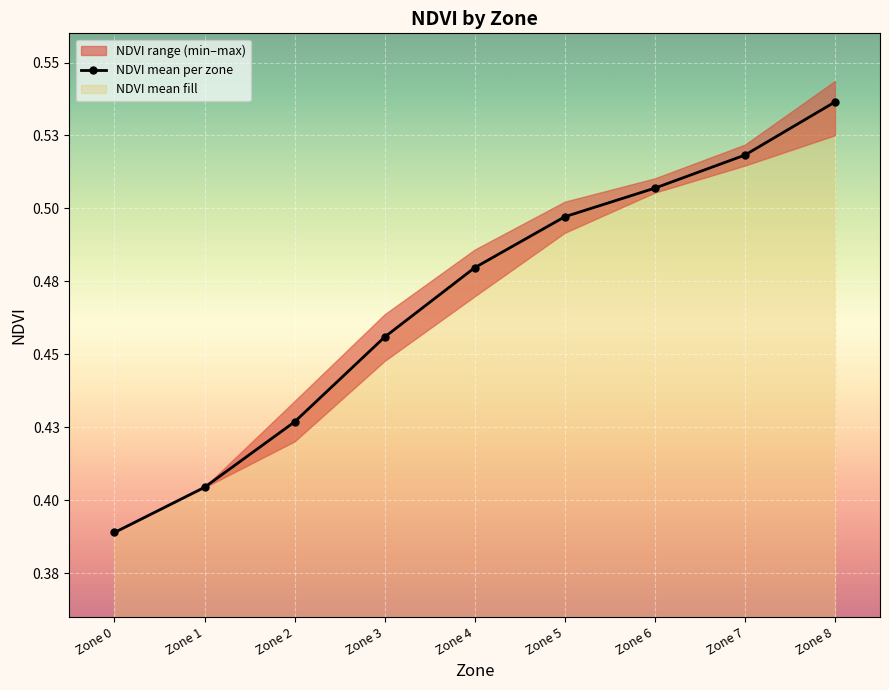

Is it true that the value at Zone 1 is 0.7?

False